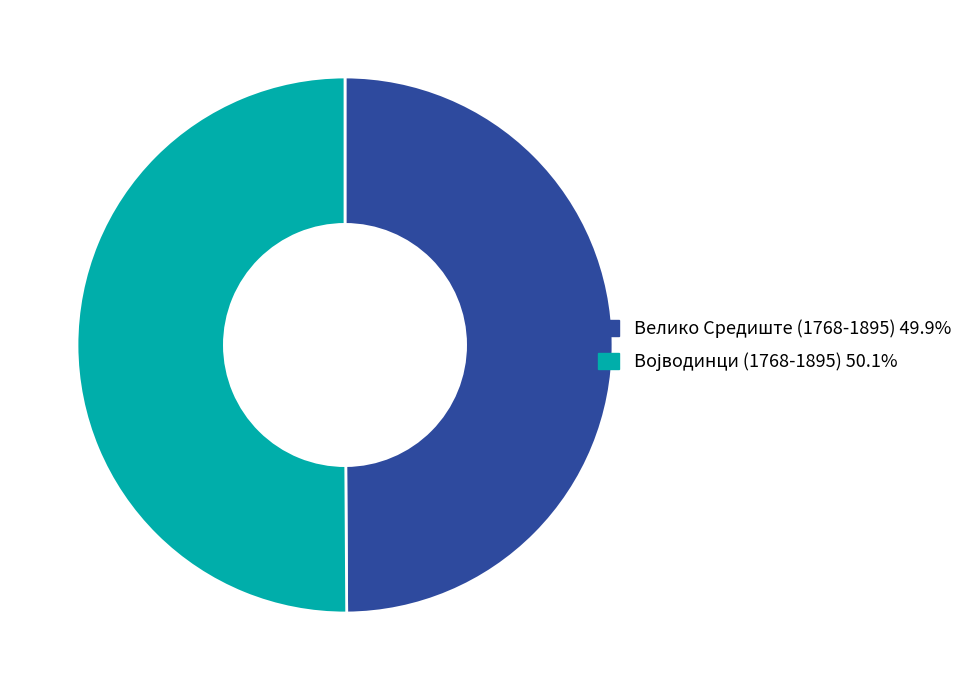

Is the sum of Војводинци (1768-1895) and Велико Средиште (1768-1895) greater than half?

Yes